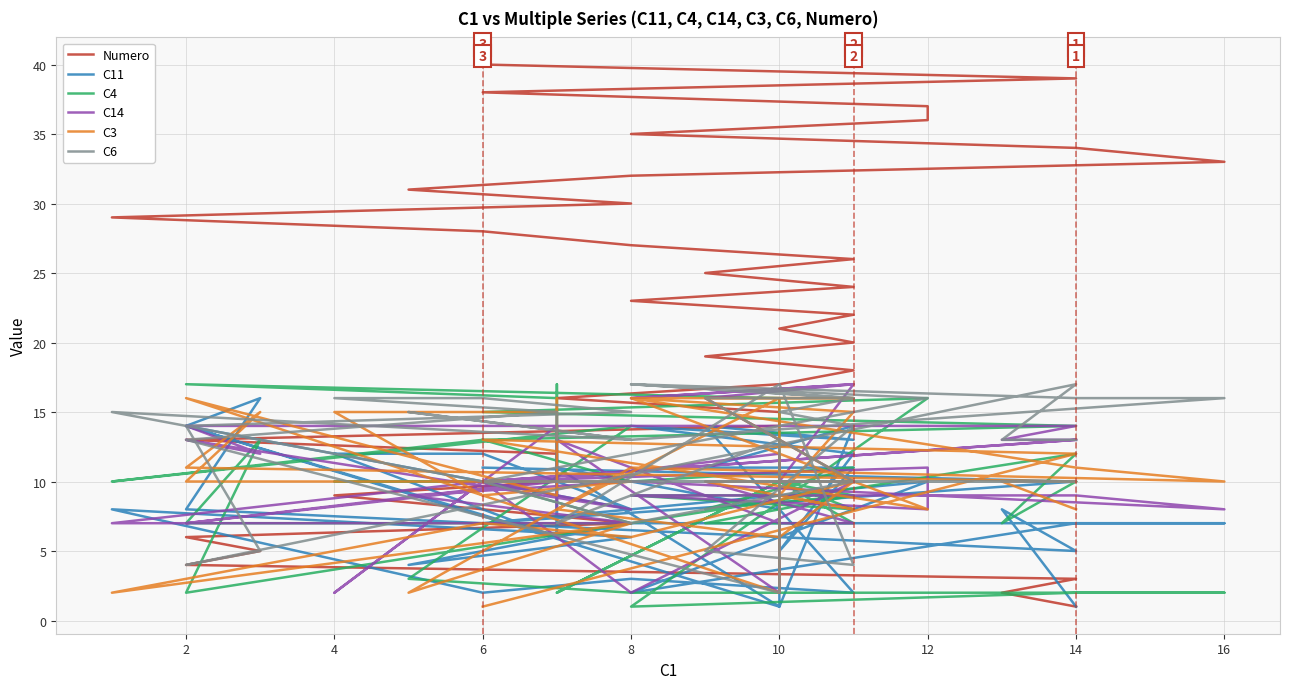

What is the label of the 4th point from the left?

2